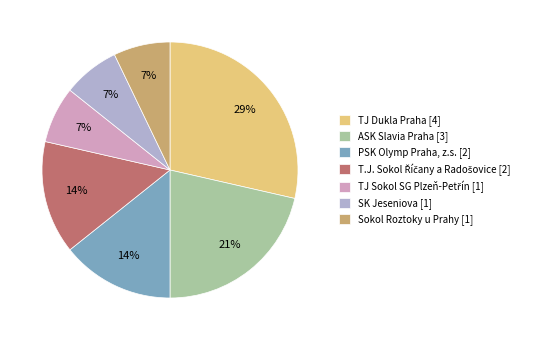

Does PSK Olymp Praha, z.s. [2] account for over 50% of the chart?

No